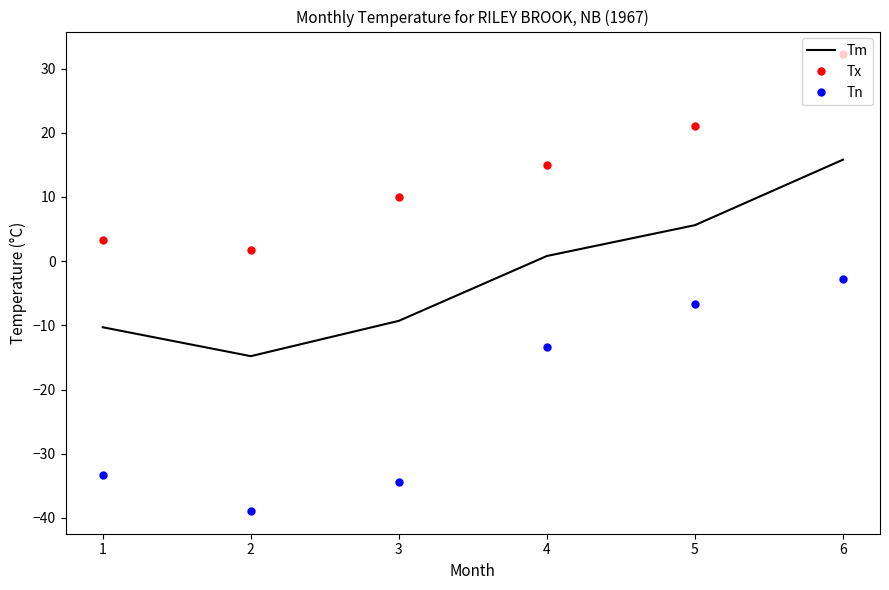

True or false: Tm has more than 2 interior local peaks.

False